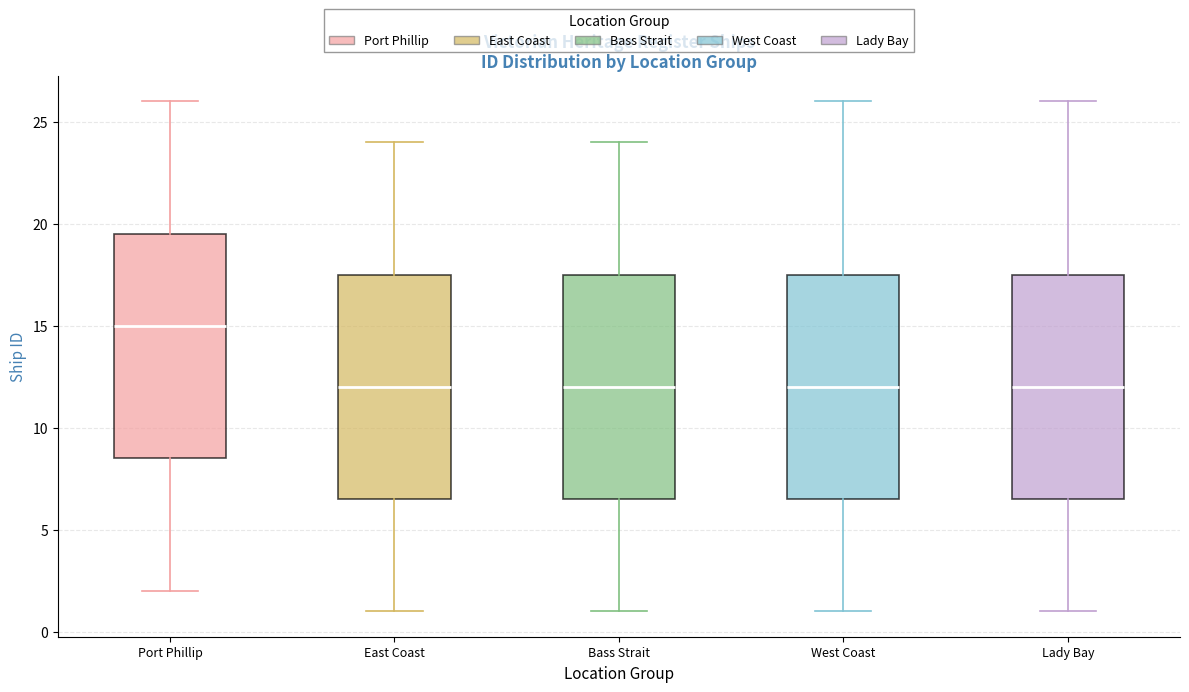

Where is the upper edge of the box for East Coast on the y-axis? The values are not printed on the chart, so give them approximately, as read against the axis.

17.5